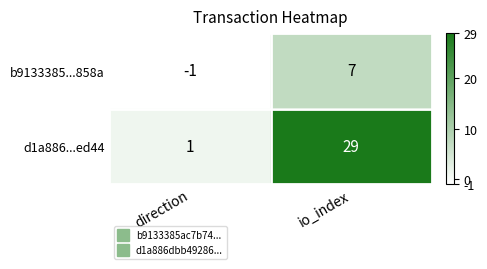

Which category has the lowest value across all series?

direction